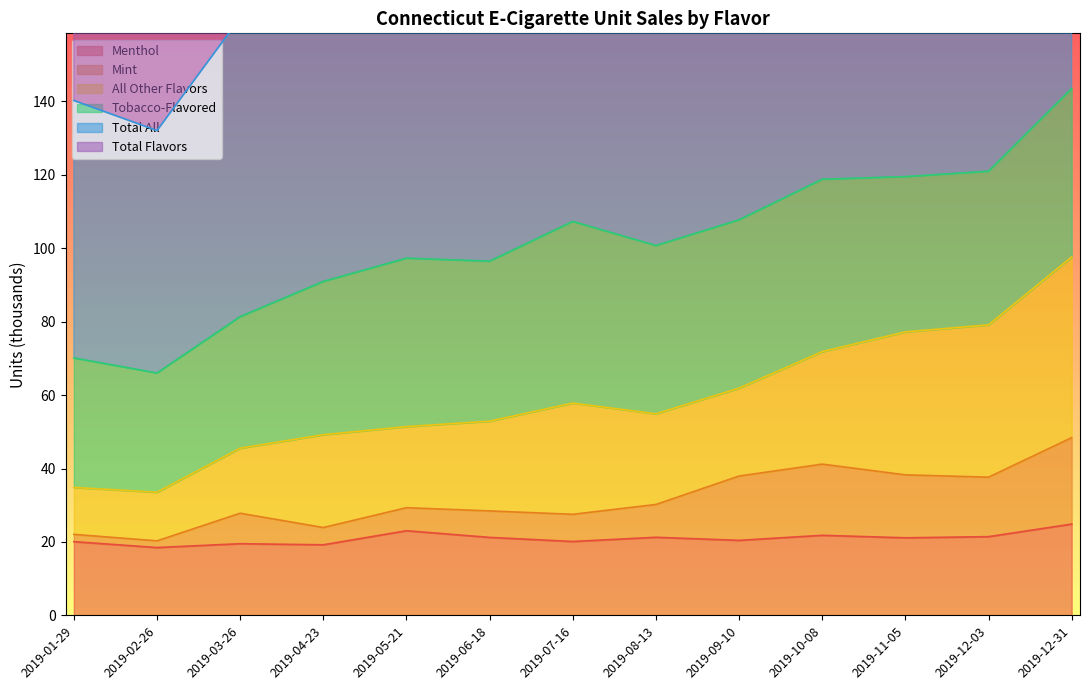

Is it true that Mint equals 20.3 at 2019-02-26?

True